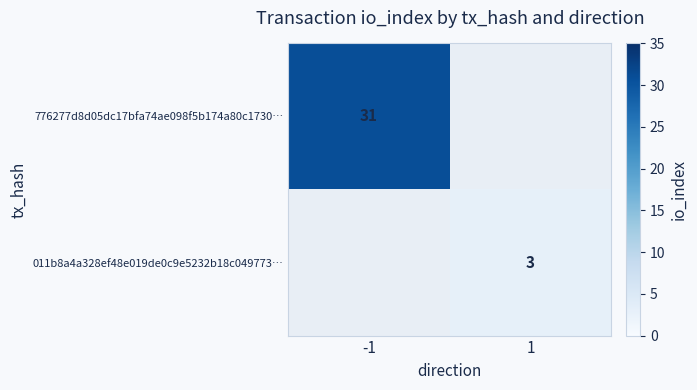

The 011b8a4a328ef48e019de0c9e5232b18c049773… series shows 3 at 1. True or false?

True